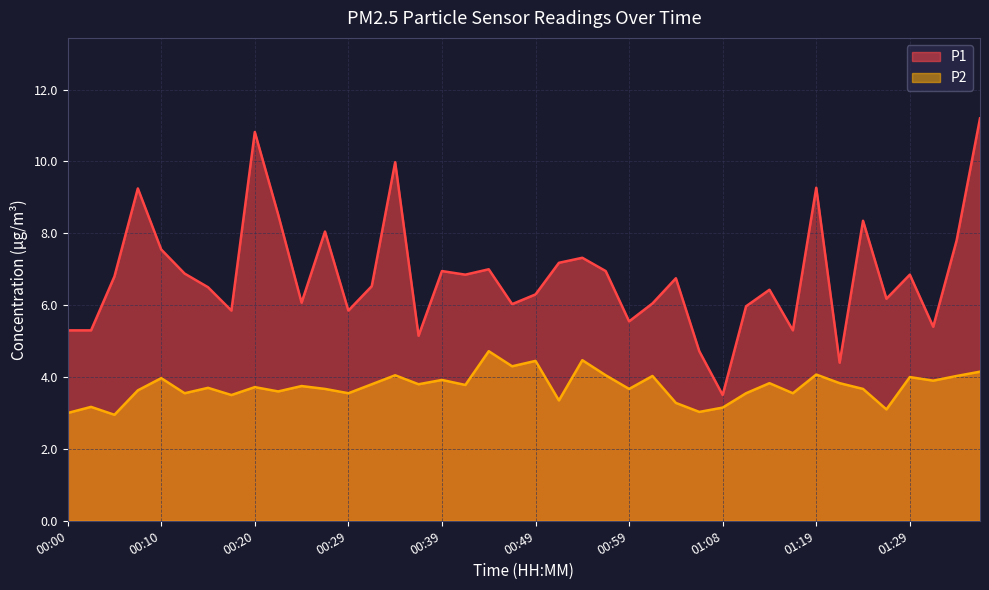

The P1 series shows 11.0 at 00:32. True or false?

False